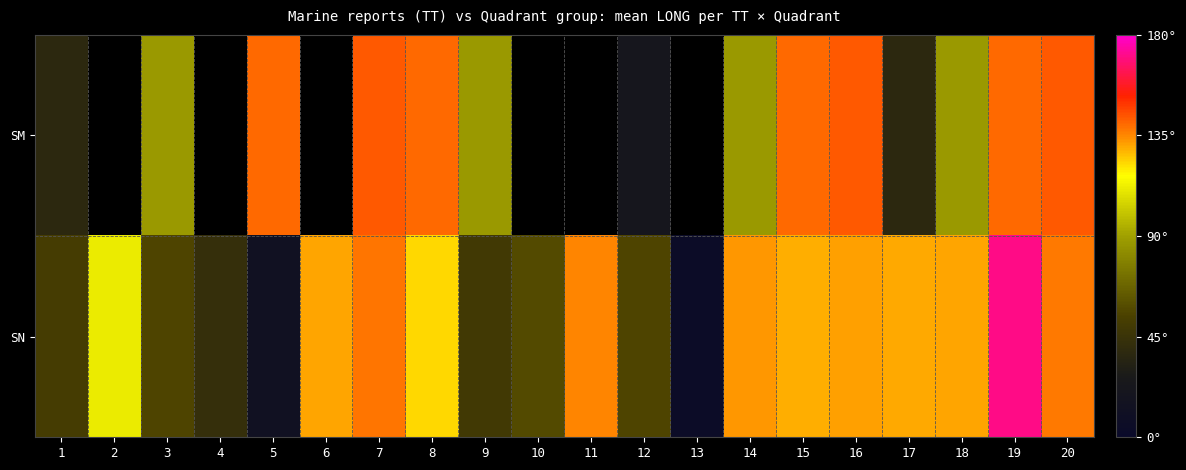

How many data points in SM are less than 143?

11